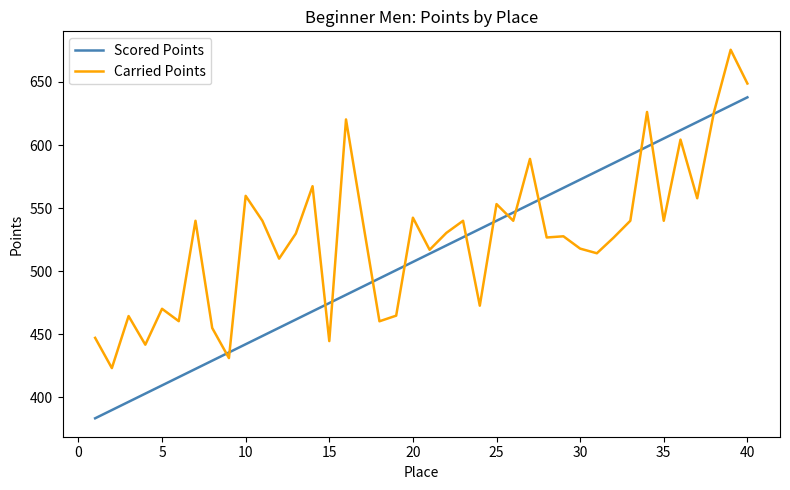

True or false: Scored Points and Carried Points cross at least once.

True